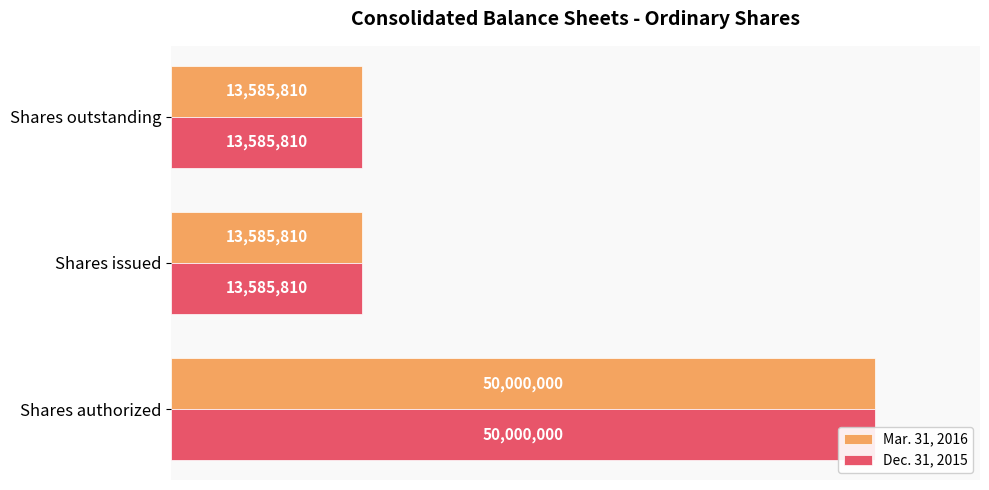

Which series has the largest range (max minus min)?

Mar. 31, 2016